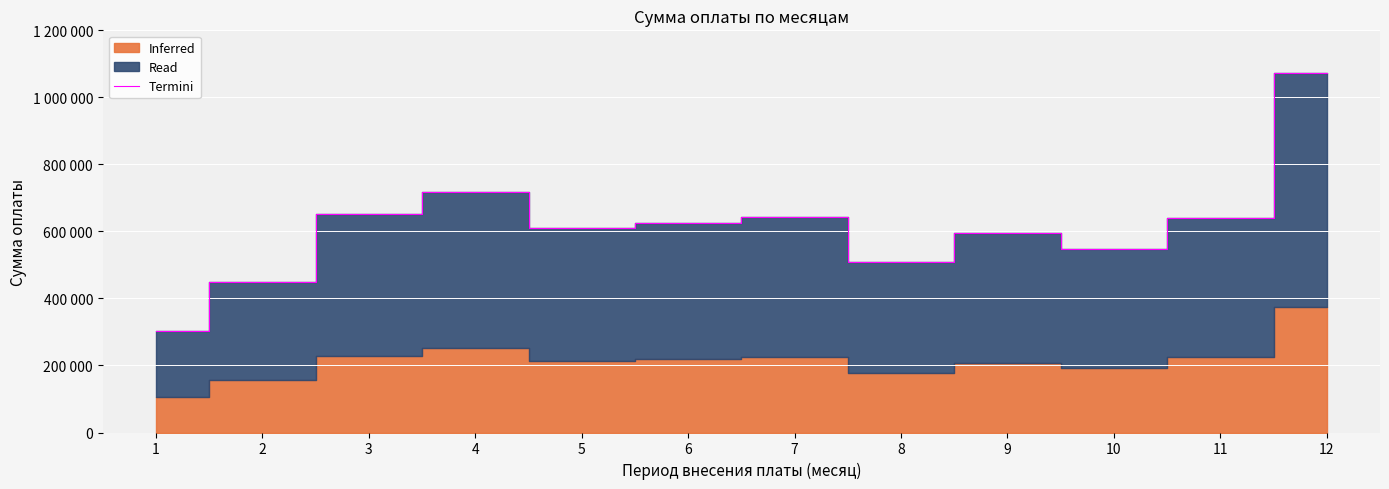

What is the change in value from 1 to 3?

+349060.8